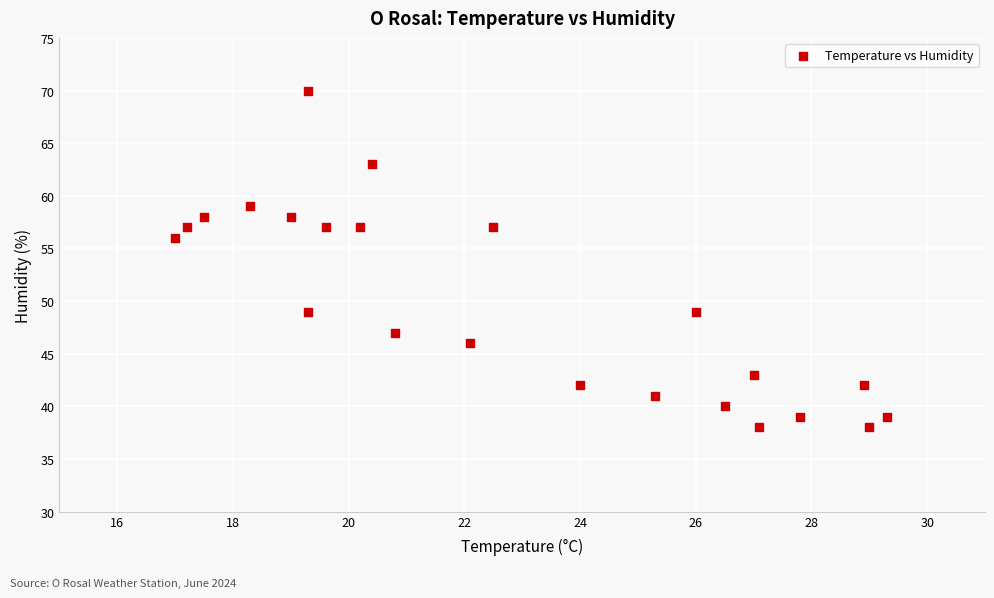

What Y value in the scatter plot is closest to 54?

56